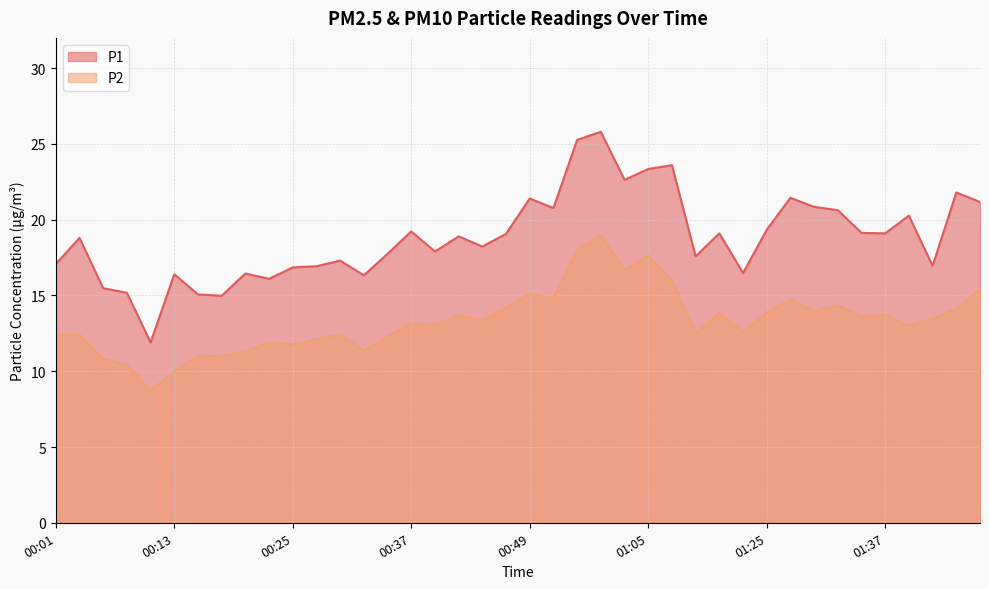

True or false: P2 has a value of 11.3 at 00:20.

True